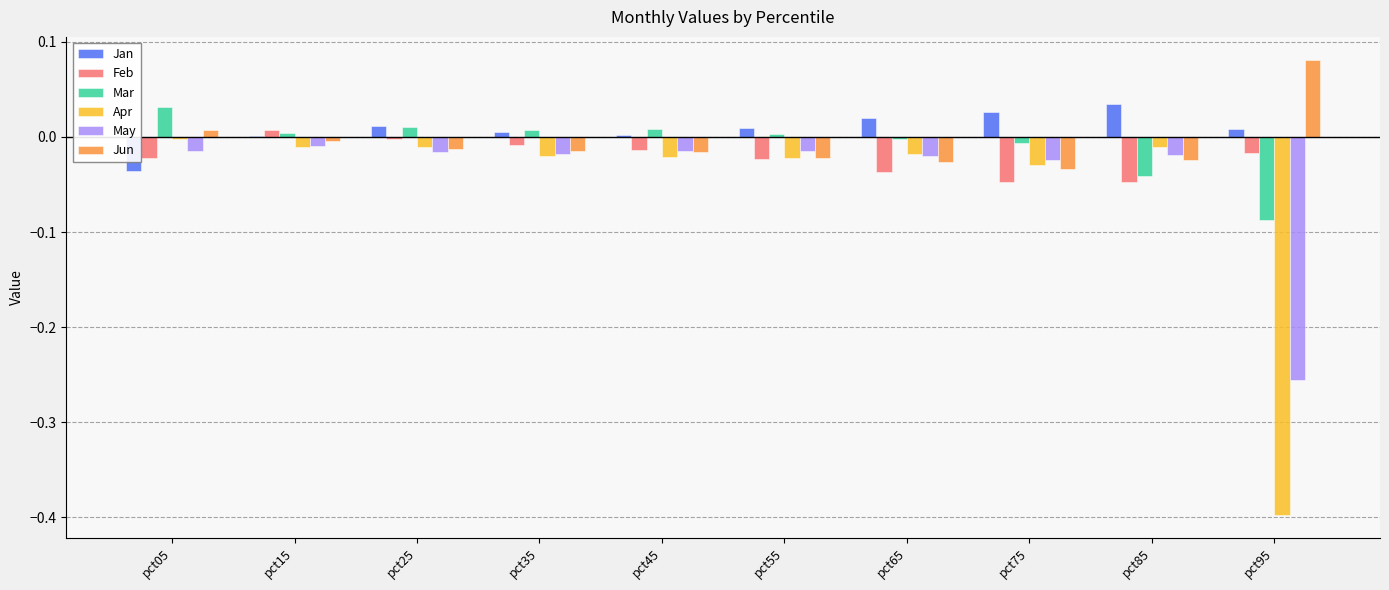

How many data points does each series have?

10